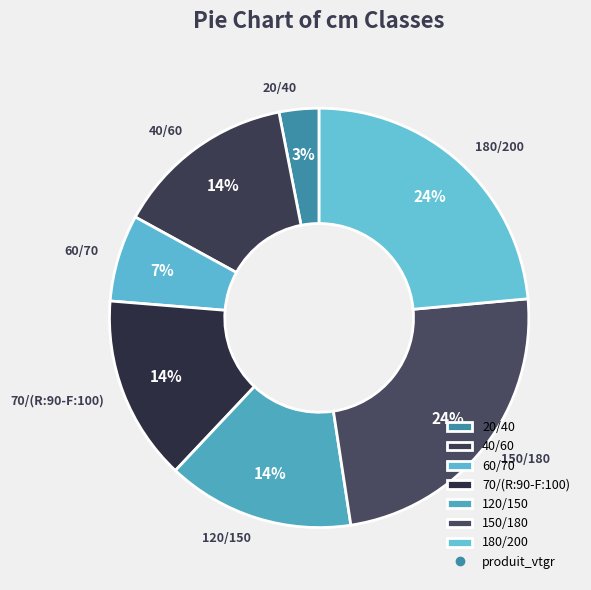

Is it true that 70/(R:90-F:100) is 8% of the pie?

False